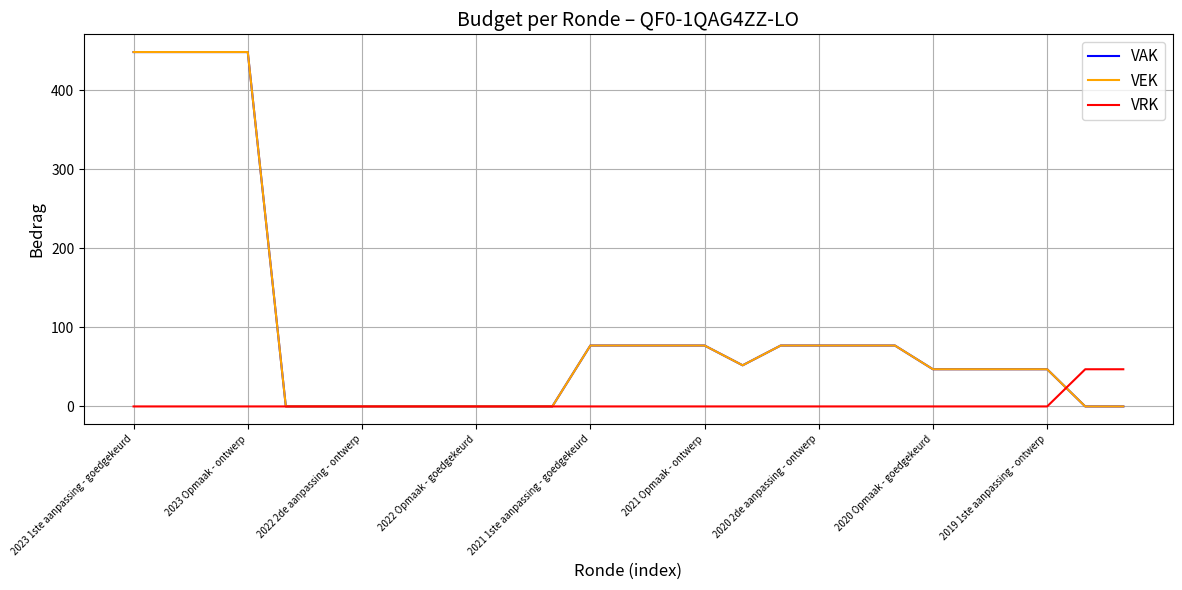

Is this an area chart (filled region under the line)?

No